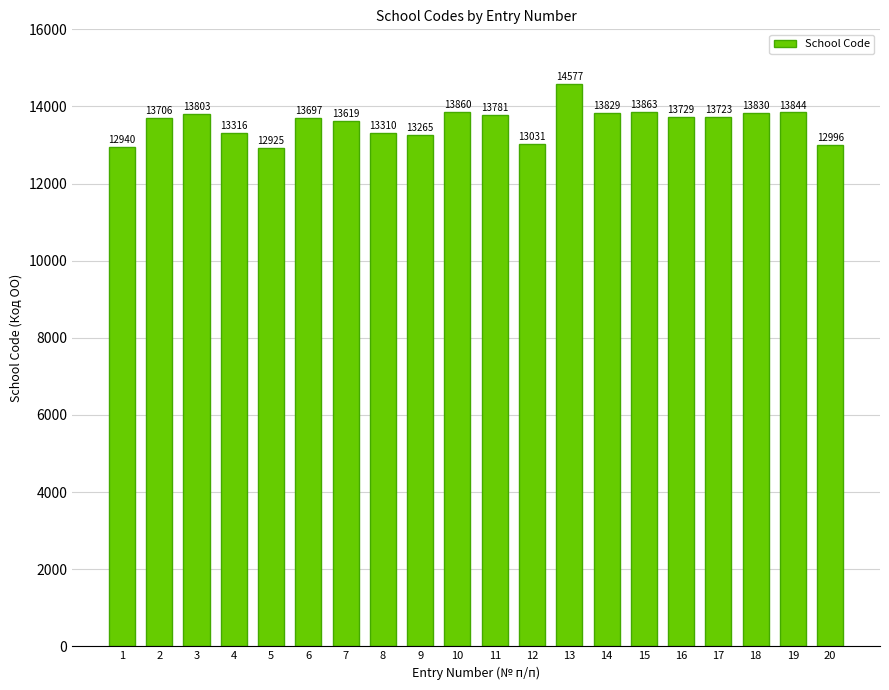

Which label corresponds to the smallest value in the chart?

5